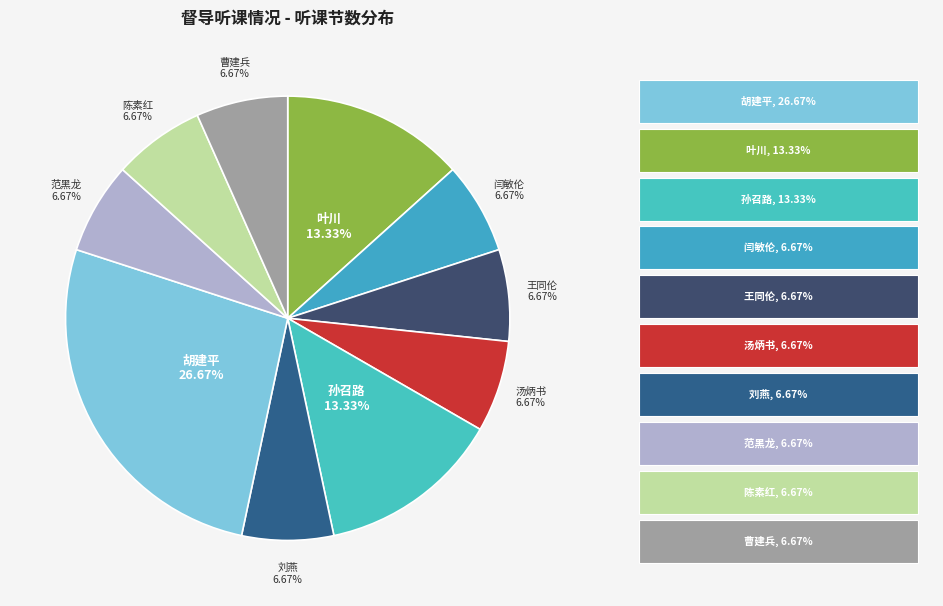

Which category has the smallest portion of the pie?

闫敏伦